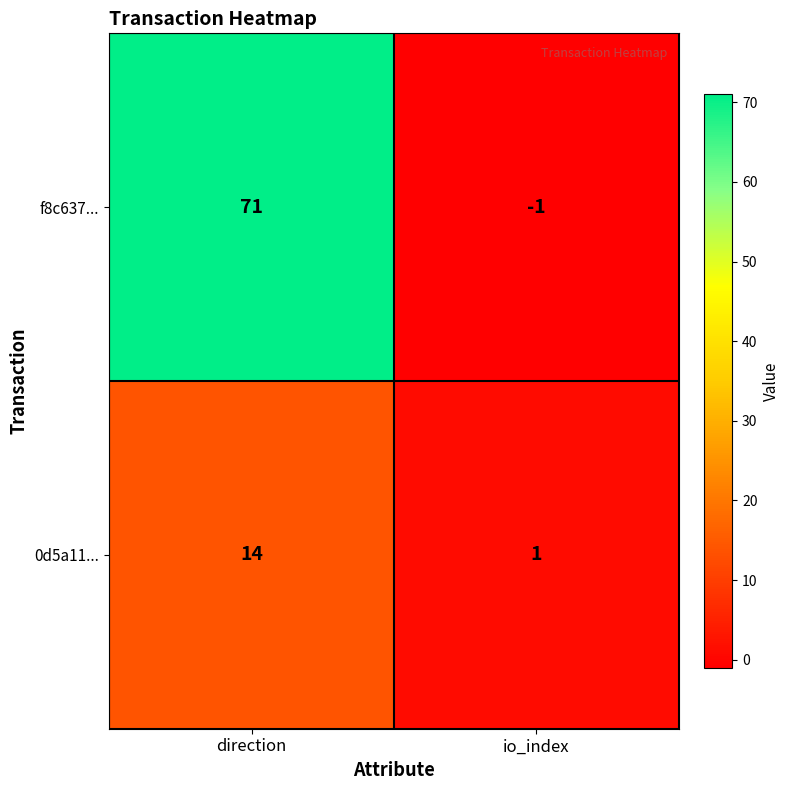

Is it true that f8c637... equals -1 at io_index?

True